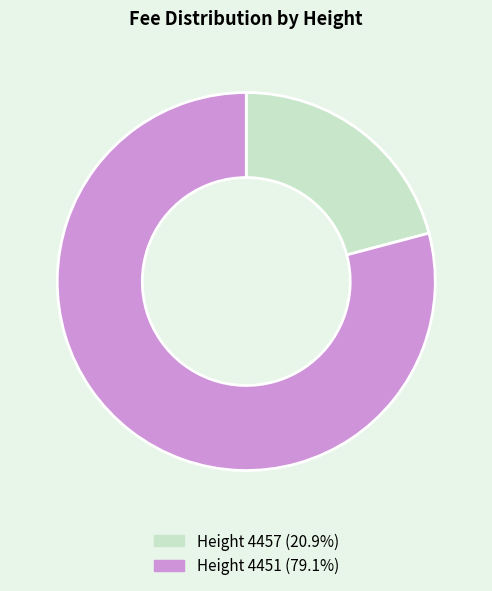

Does any single category account for the majority?

Yes